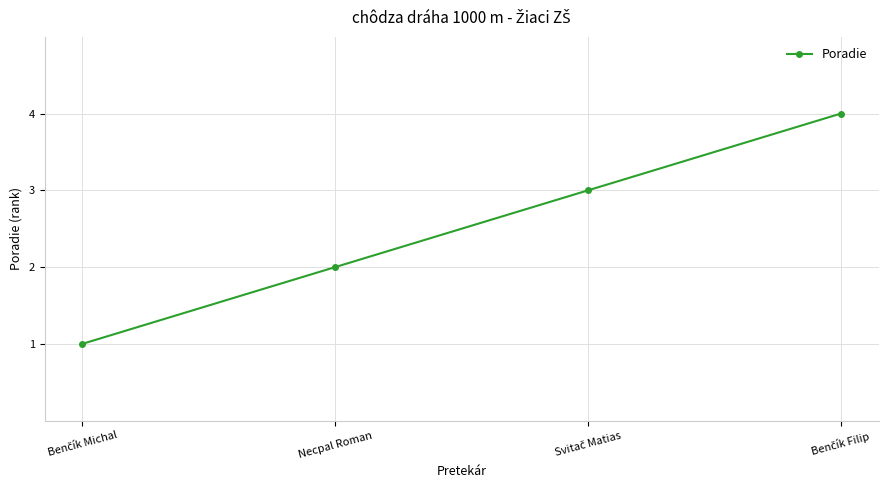

Is it true that the value at Necpal Roman is 1?

False